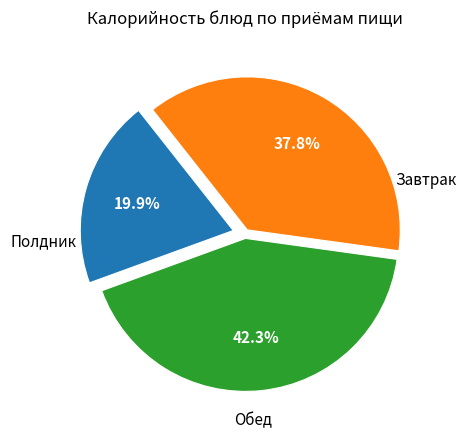

Does any single category account for the majority?

No